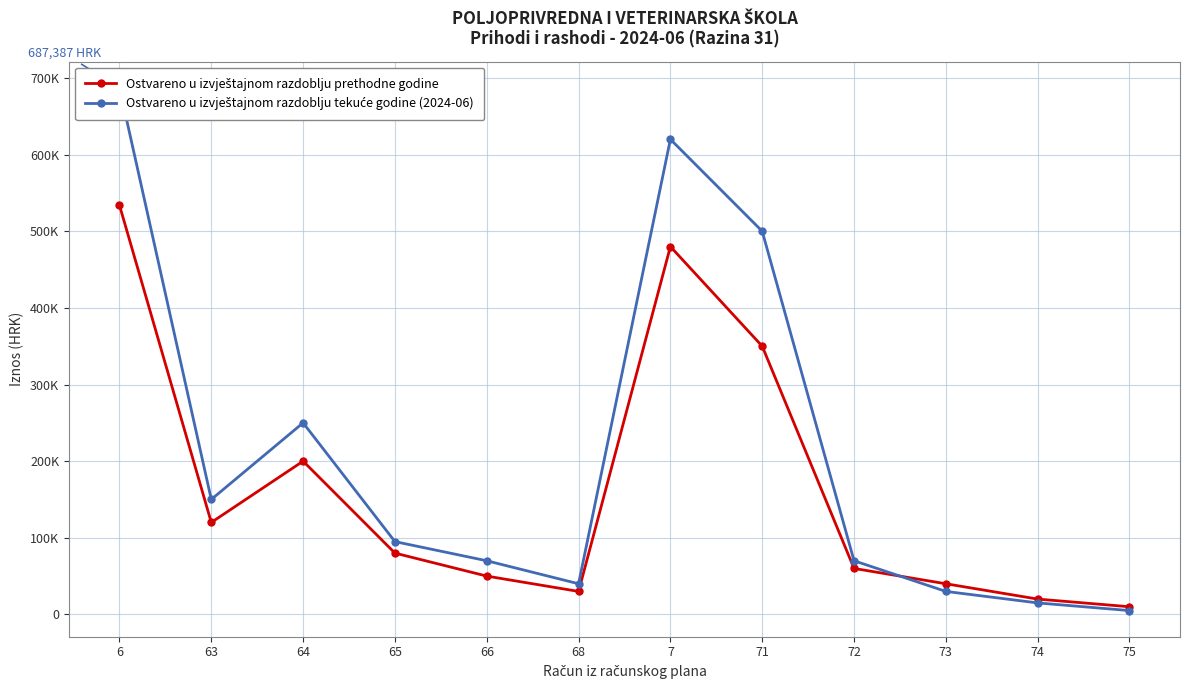

Which series has the largest range (max minus min)?

Ostvareno u izvještajnom razdoblju tekuće godine (2024-06)